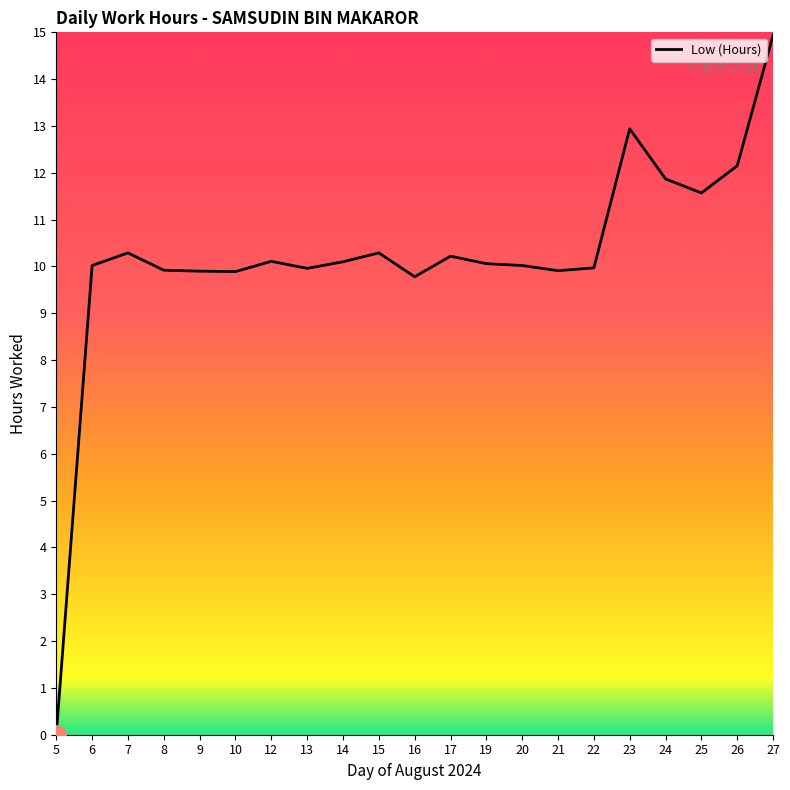

Which category has the lowest value across all series?

5